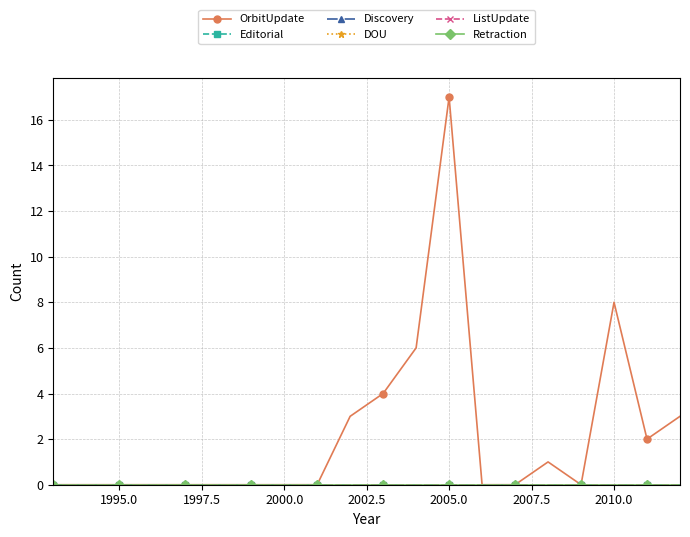

Is this an area chart (filled region under the line)?

No